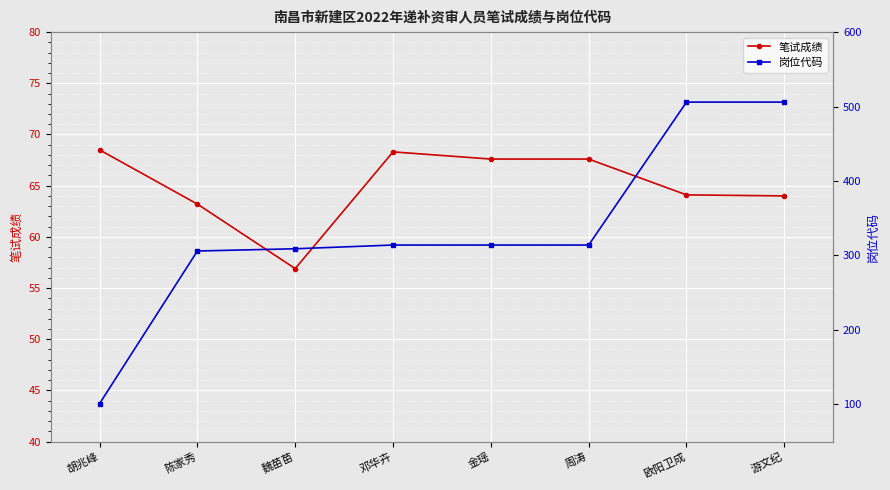

The value of 岗位代码 at 周涛 is 314.0. True or false?

True